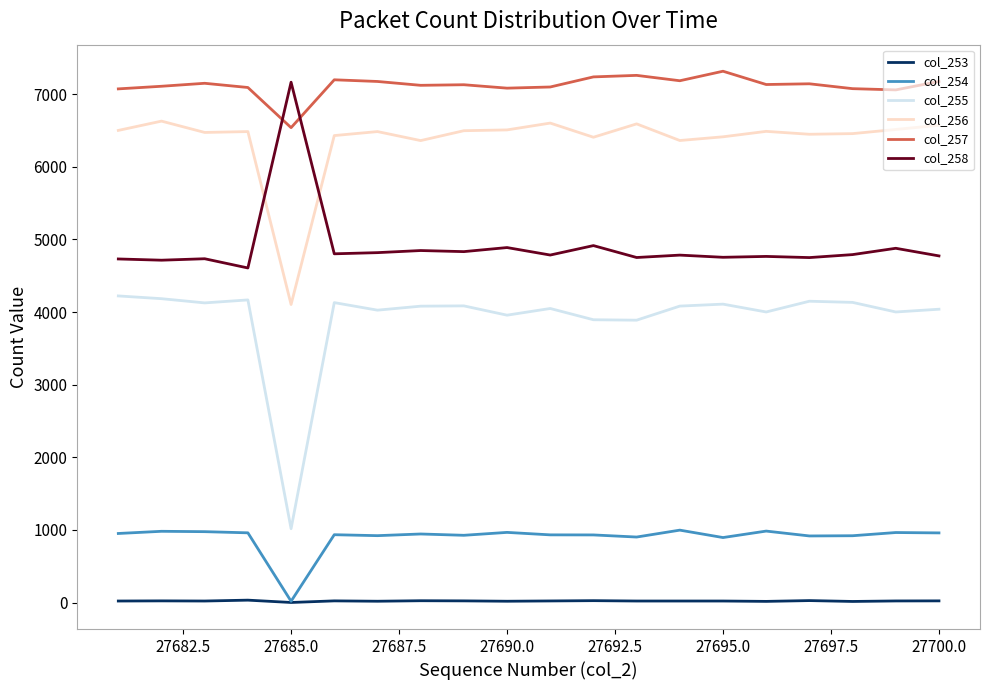

True or false: col_256 and col_257 intersect in this chart.

False